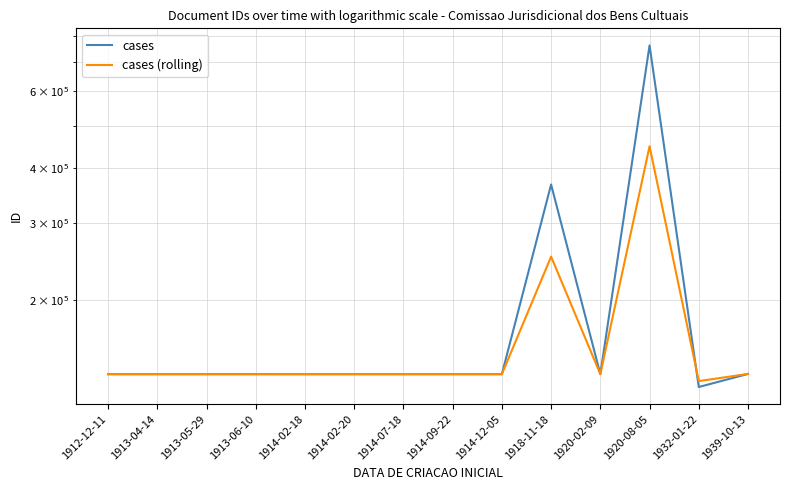

What is the label of the 9th point from the right?

1914-02-20